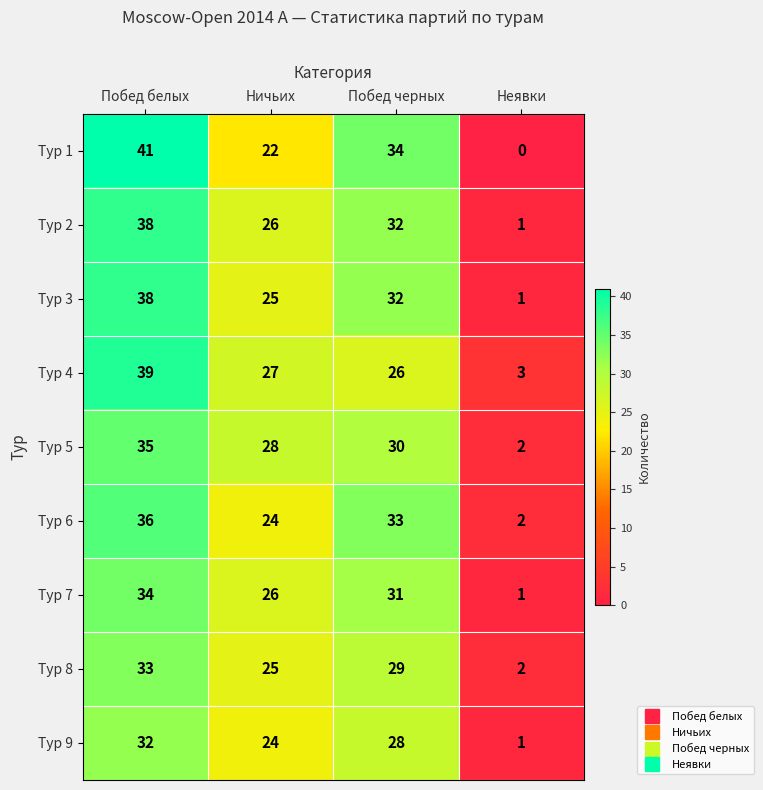

Between Ничьих and Неявки, which series saw the biggest shift?

Тур 5